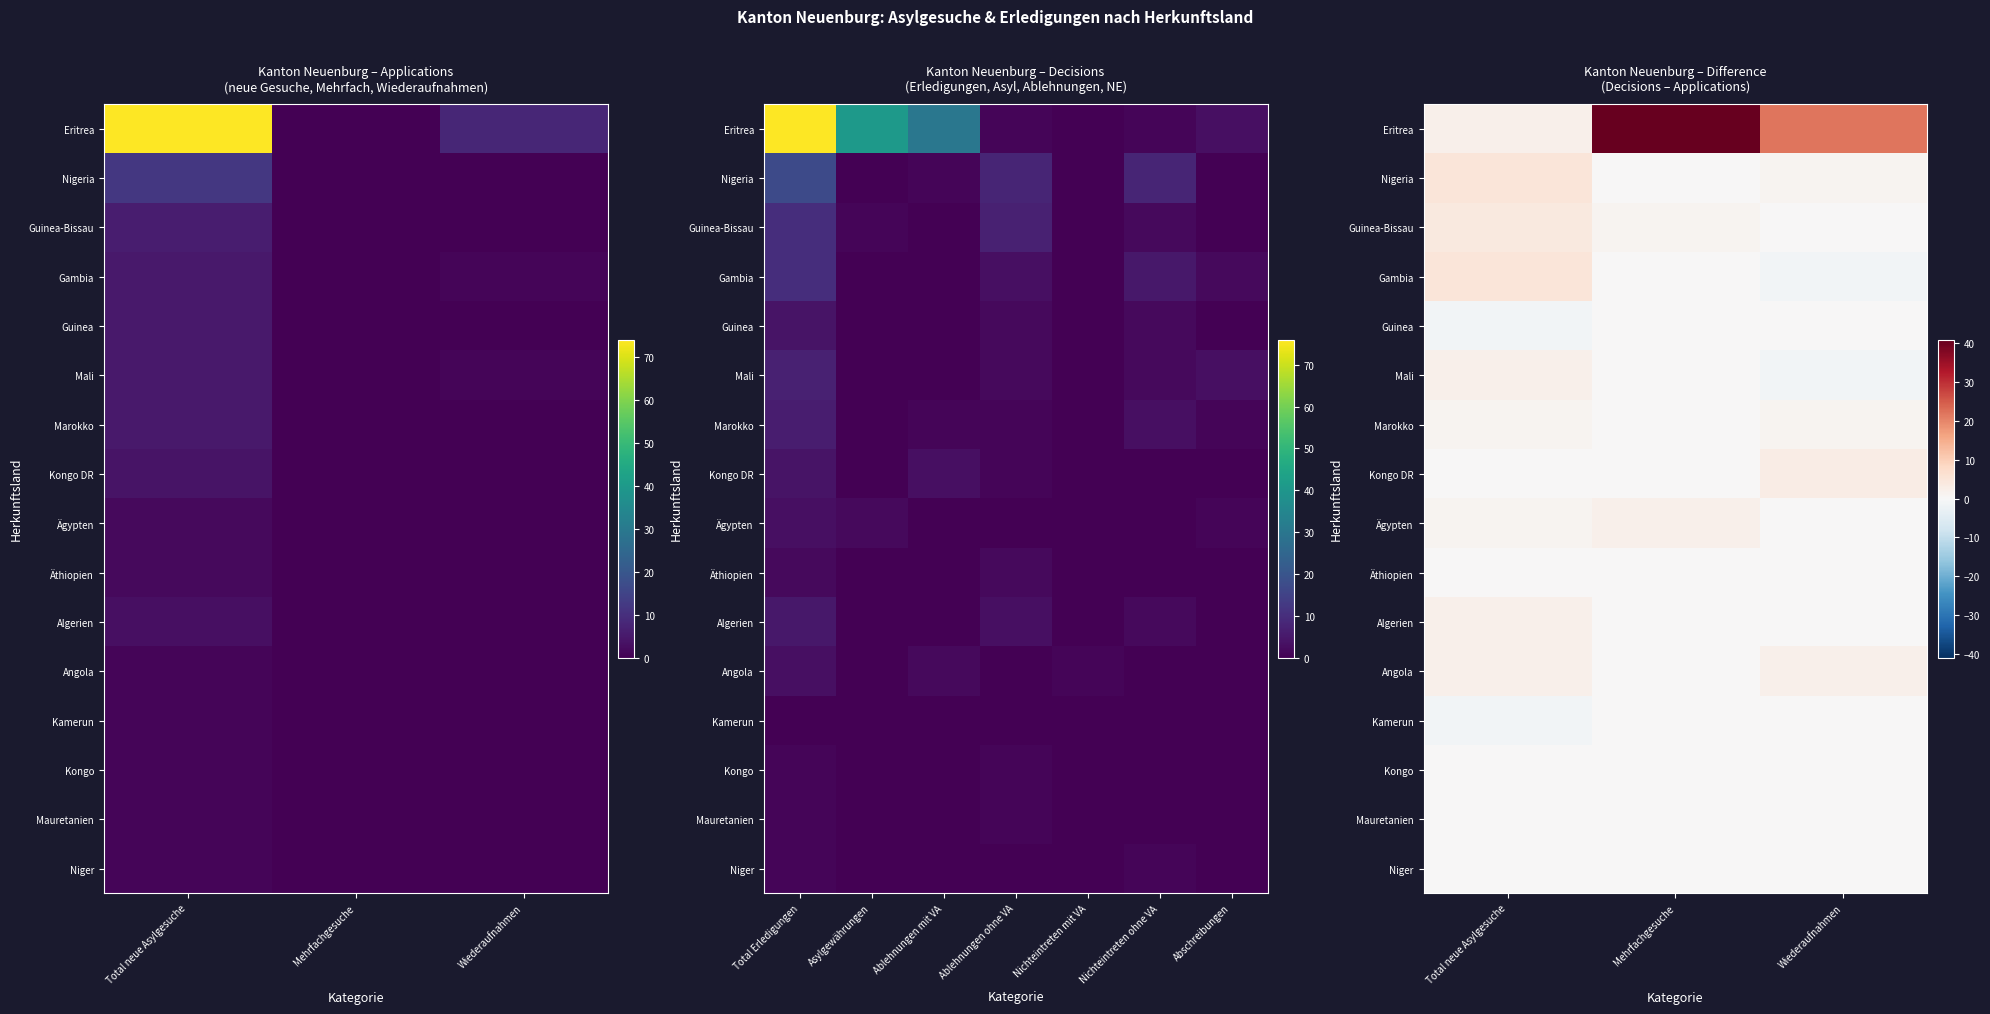

True or false: Guinea-Bissau has a value of 1 at Mehrfachgesuche.

True